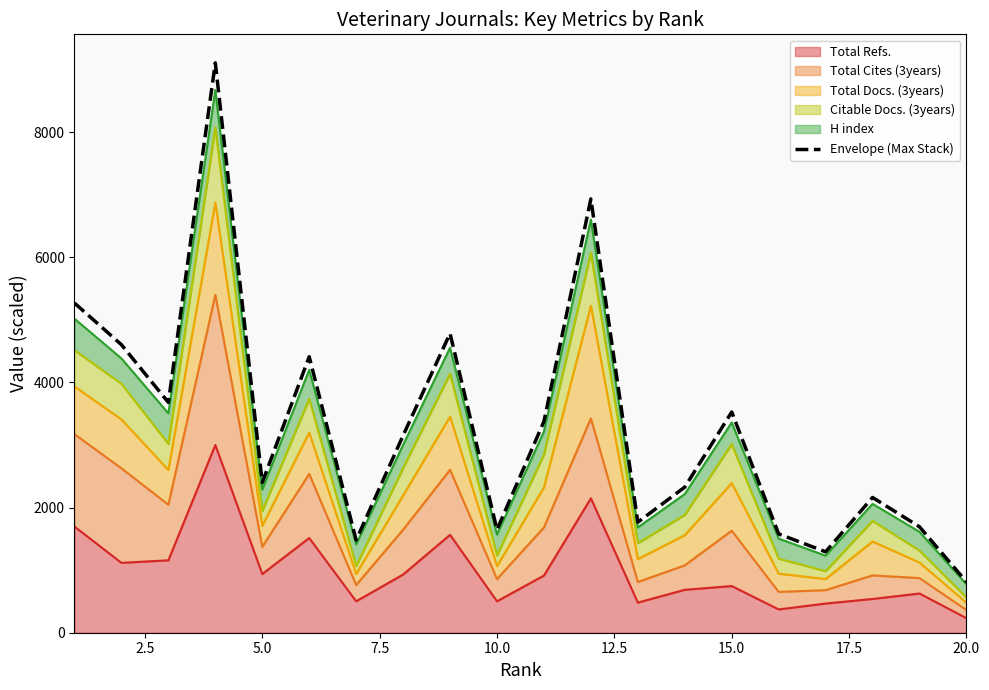

Does the chart display data point markers on the line(s)?

No